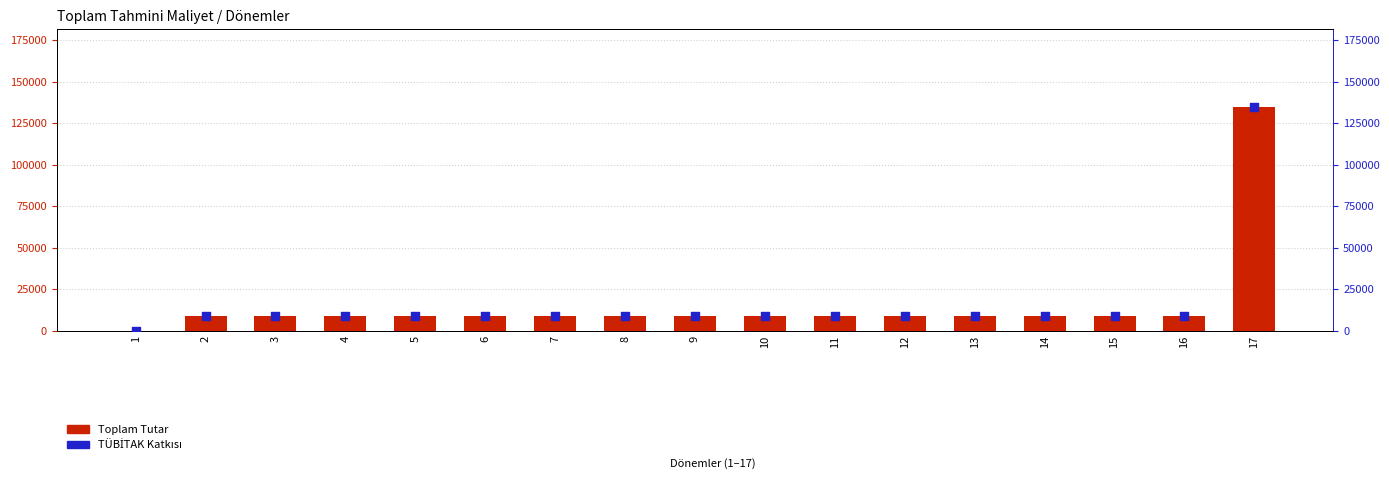

What is the total value across all series at 6?

17920